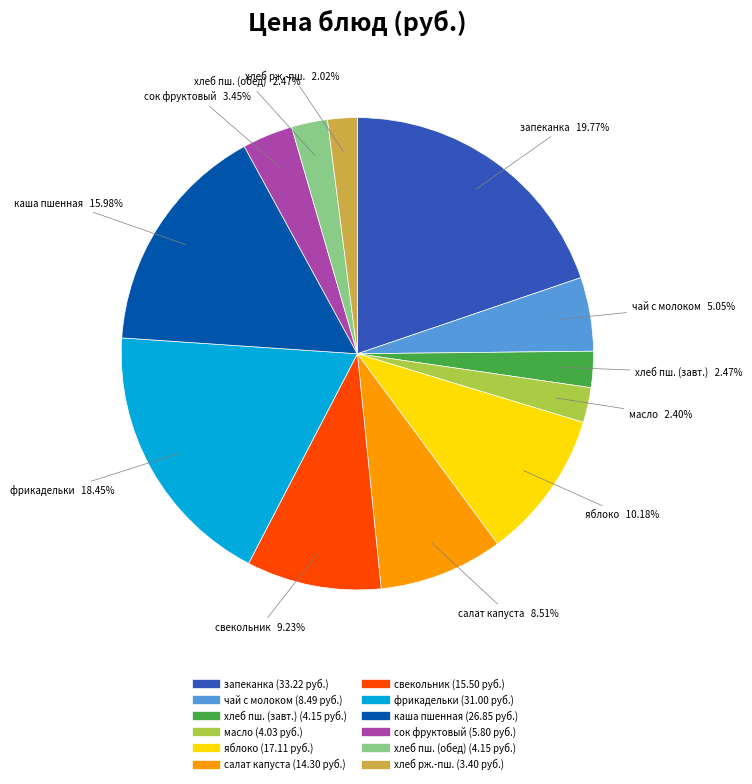

Count the number of slices in the pie.

12